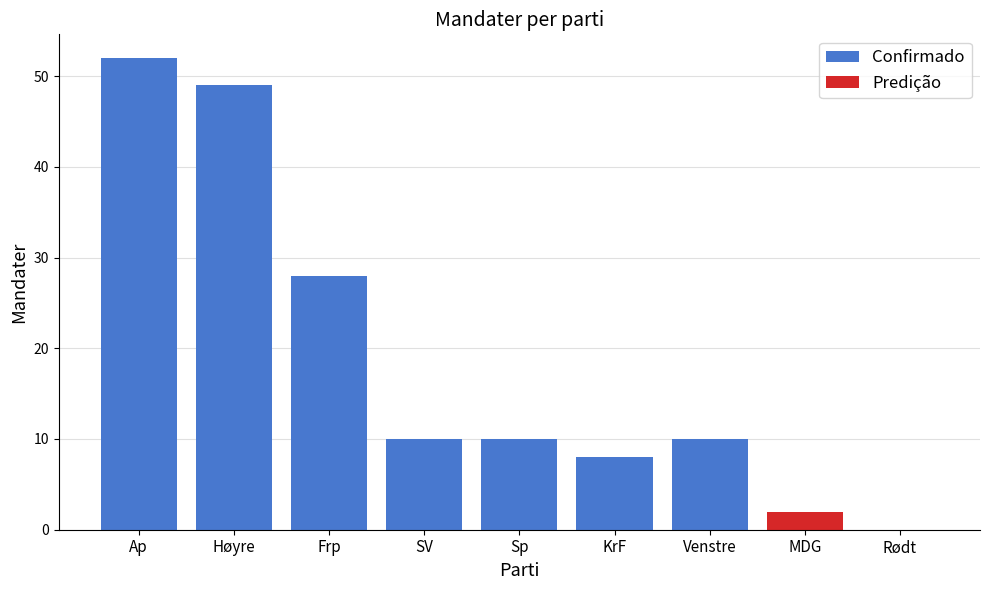

True or false: Confirmado has a value of 6 at Venstre.

False